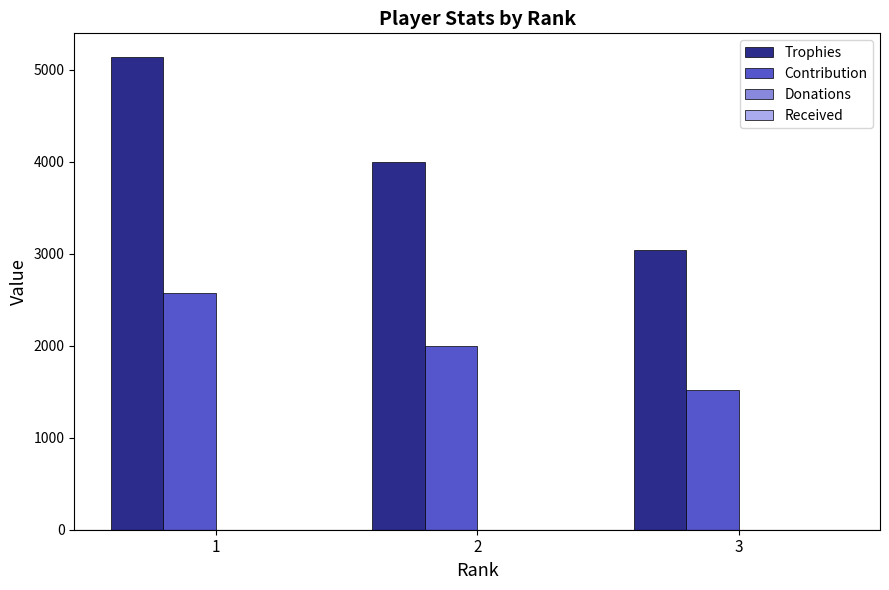

Count the number of data series in this chart.

2